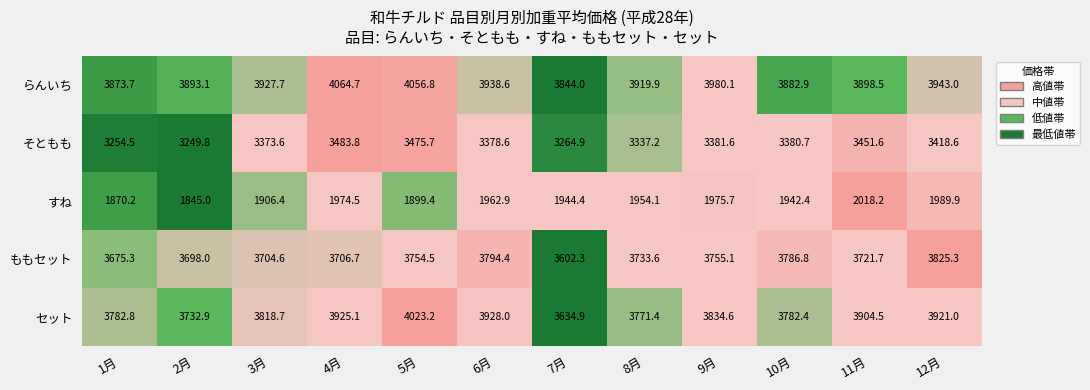

Which category has the highest value across all series?

4月